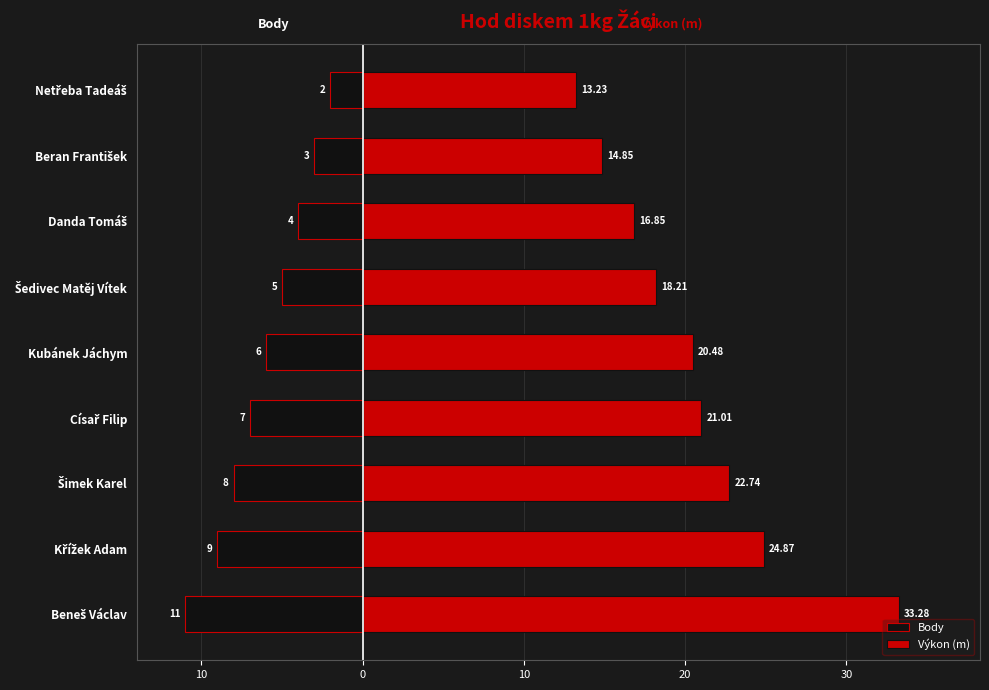

What is the difference between the second highest and second lowest values in the Body series?

6.0